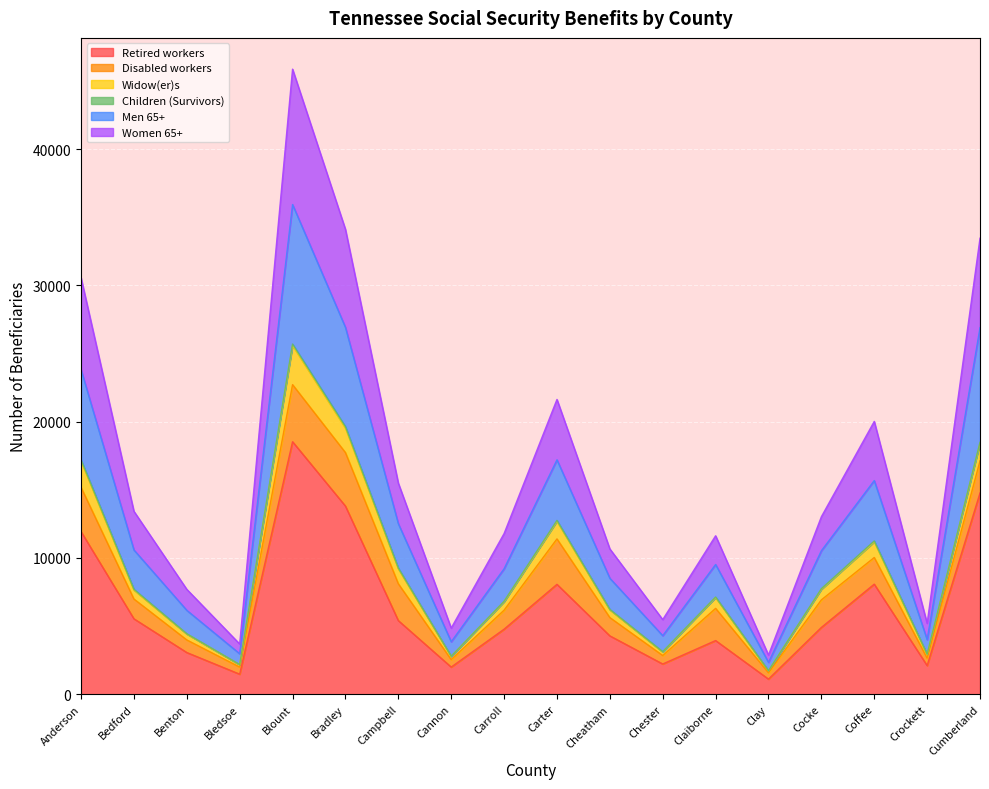

How many interior local valleys does the Men 65+ series have?

5